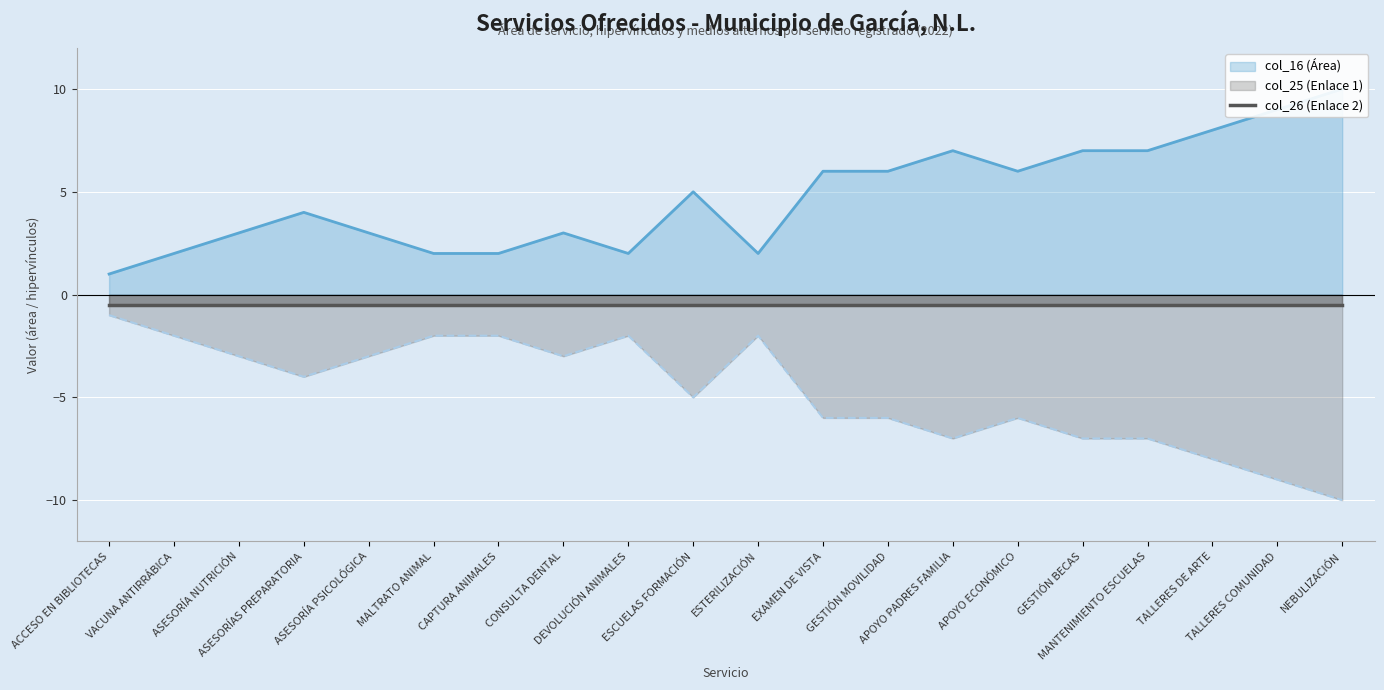

Rank the categories by col_16 (Área) value from lowest to highest.

ACCESO EN BIBLIOTECAS, VACUNA ANTIRRÁBICA, MALTRATO ANIMAL, CAPTURA ANIMALES, DEVOLUCIÓN ANIMALES, ESTERILIZACIÓN, ASESORÍA NUTRICIÓN, ASESORÍA PSICOLÓGICA, CONSULTA DENTAL, ASESORÍAS PREPARATORIA, ESCUELAS FORMACIÓN, EXAMEN DE VISTA, GESTIÓN MOVILIDAD, APOYO ECONÓMICO, APOYO PADRES FAMILIA, GESTIÓN BECAS, MANTENIMIENTO ESCUELAS, TALLERES DE ARTE, TALLERES COMUNIDAD, NEBULIZACIÓN